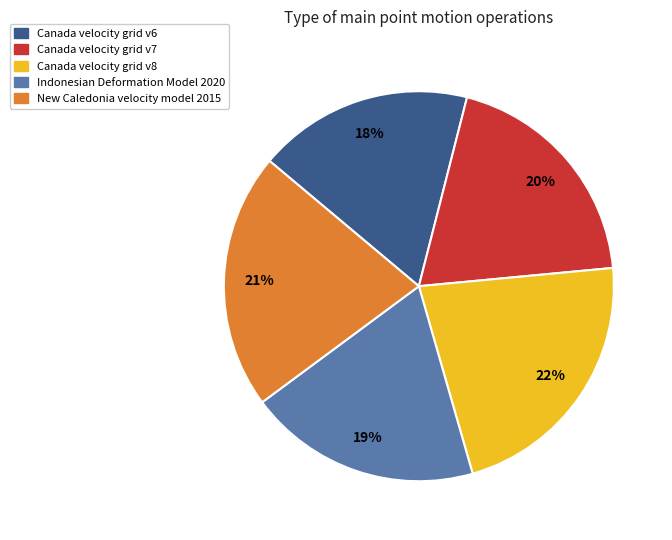

Does Canada velocity grid v6 represent more than half of the total?

No